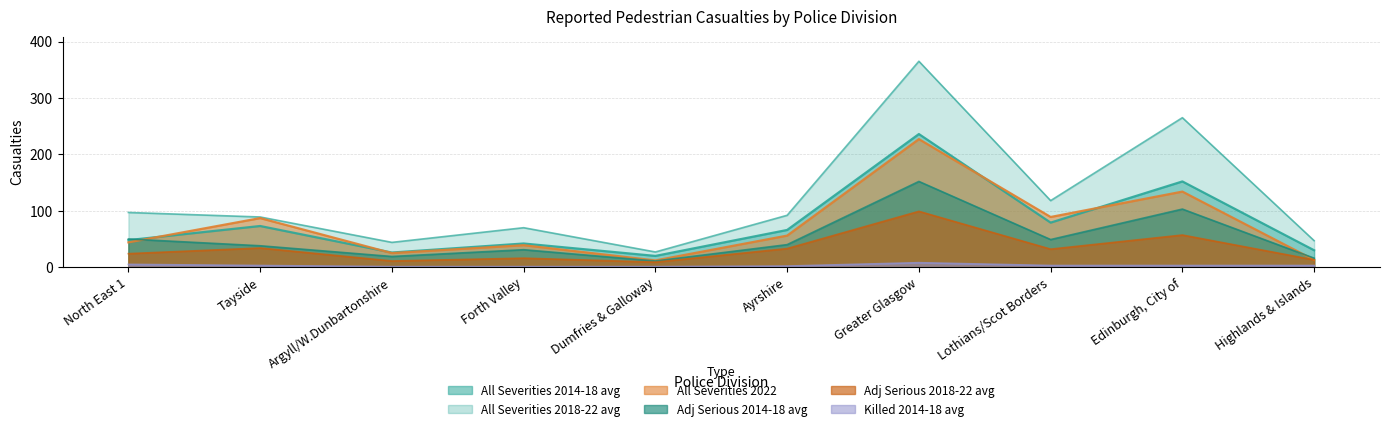

What is the value of the All Severities 2022 point at the 10th from the left?

13